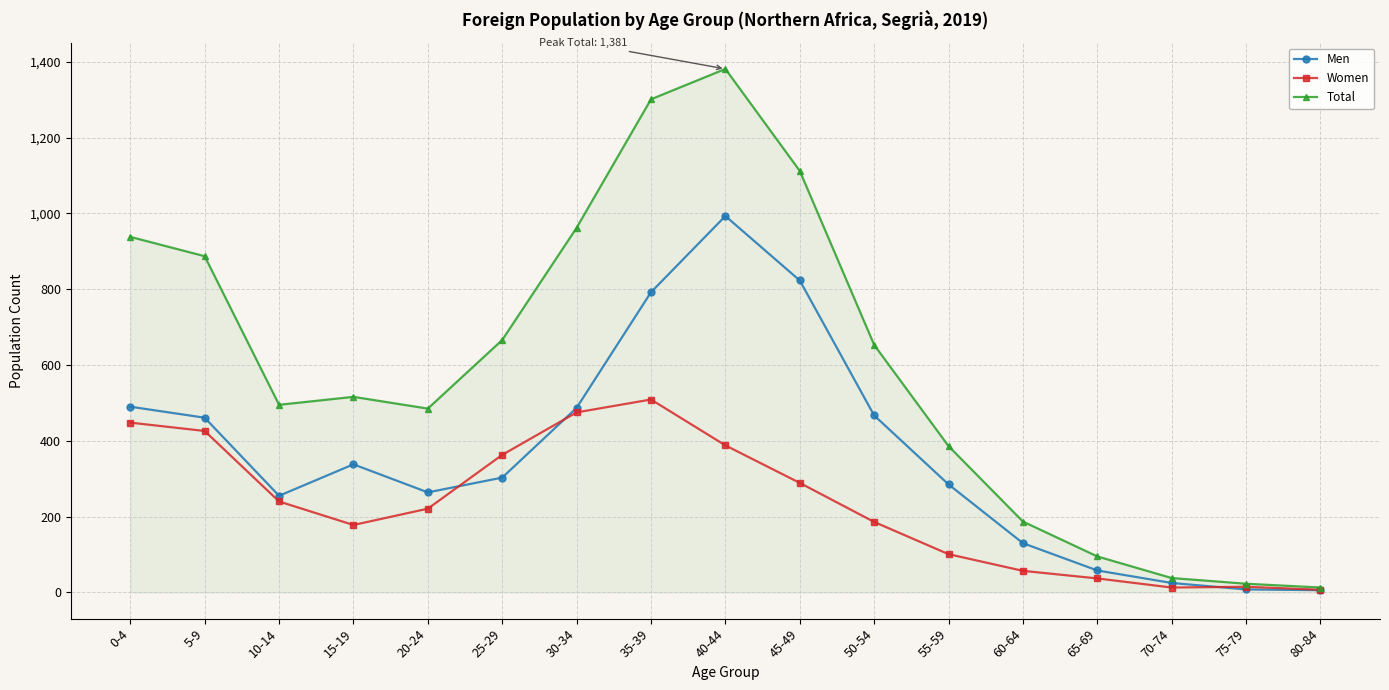

What is the difference between the maximum and minimum values in the Total series?

1368